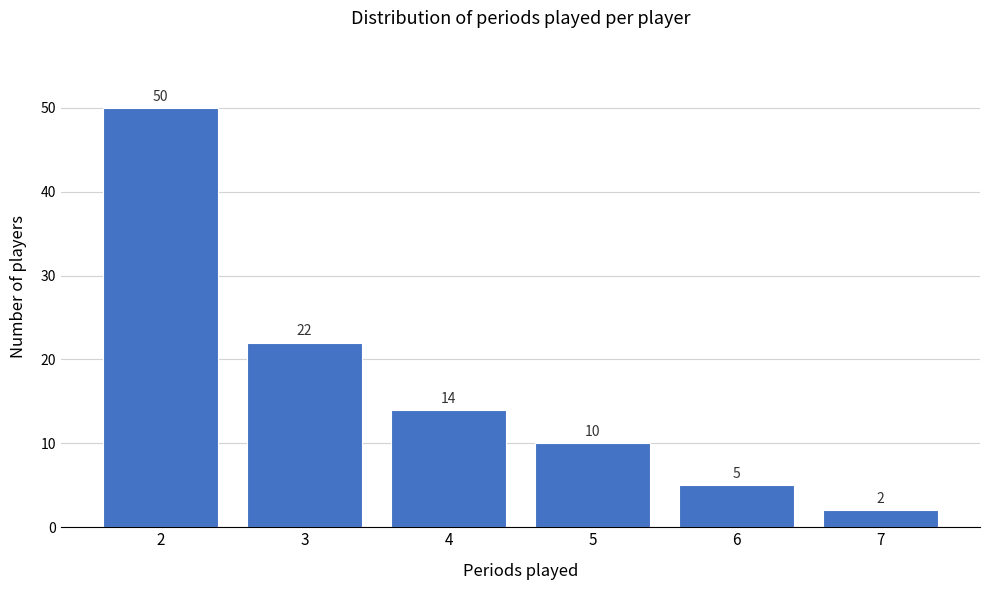

Reading left to right, what are all the values shown in this chart?

50	22	14	10	5	2